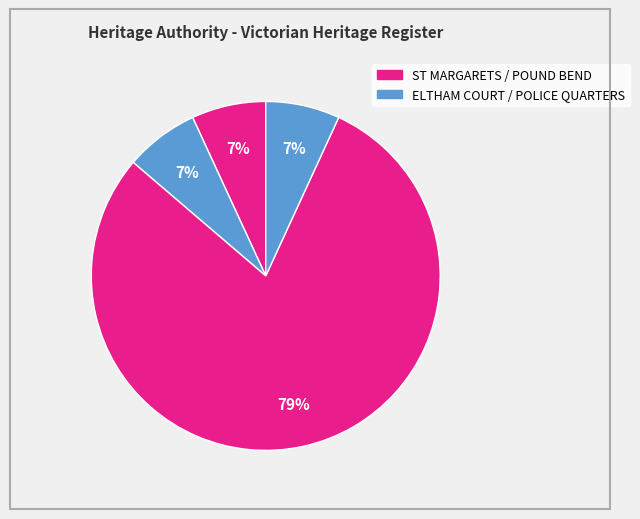

How many slices are in this pie chart?

4